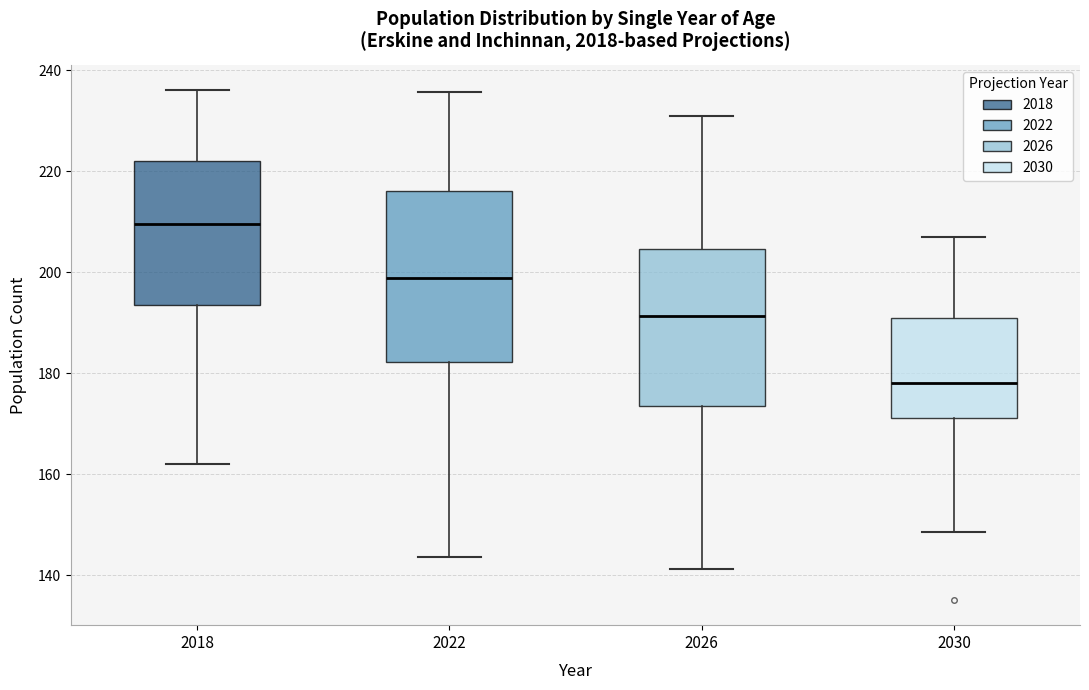

Where does the upper whisker of the box at x = 2022 end on the y-axis? The values are not printed on the chart, so give them approximately, as read against the axis.

236